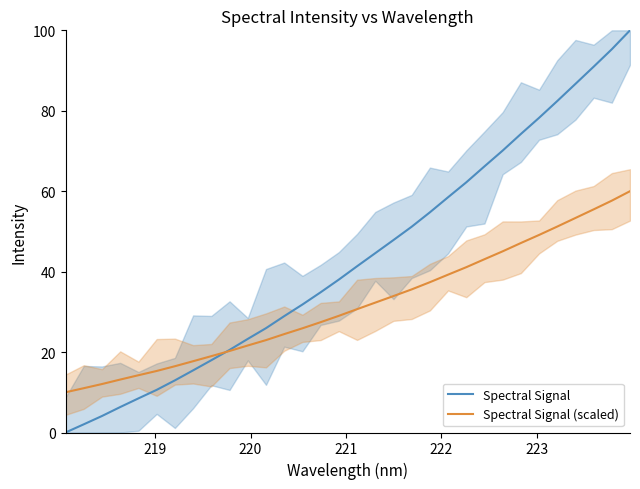

True or false: Spectral Signal has a value of 77.4 at 18.

False